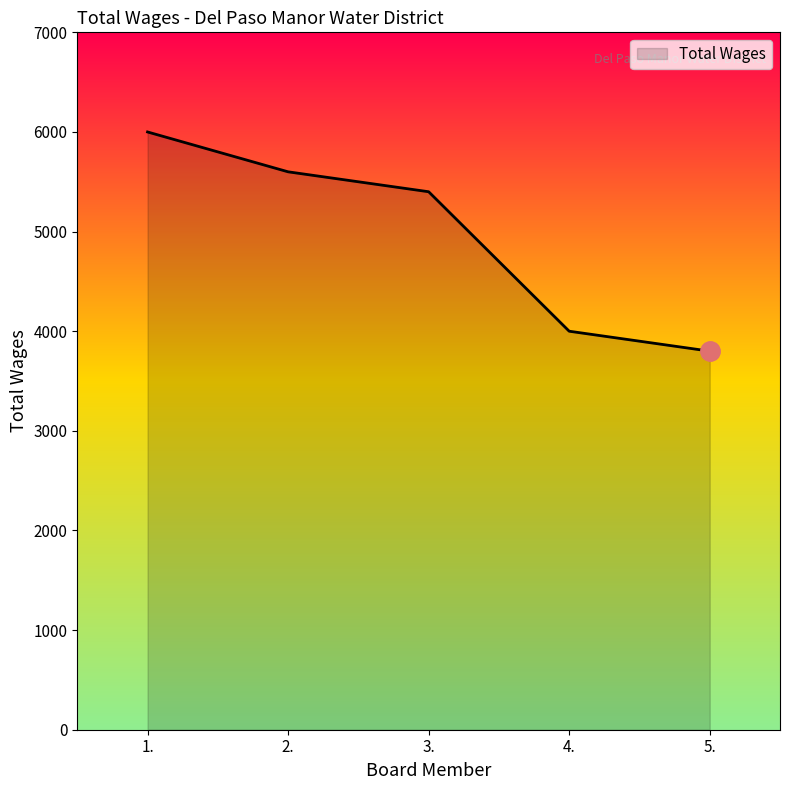

Between 2. and 5., which is larger?

2.